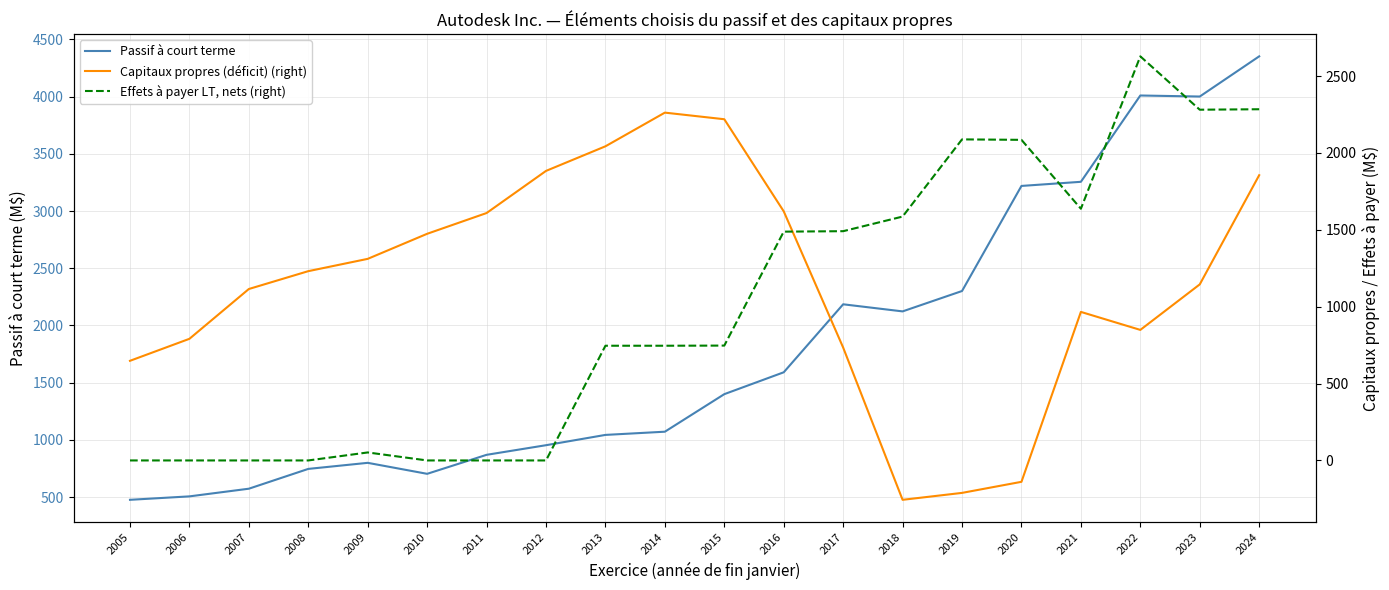

At which category is the sum across all series the highest?

2024